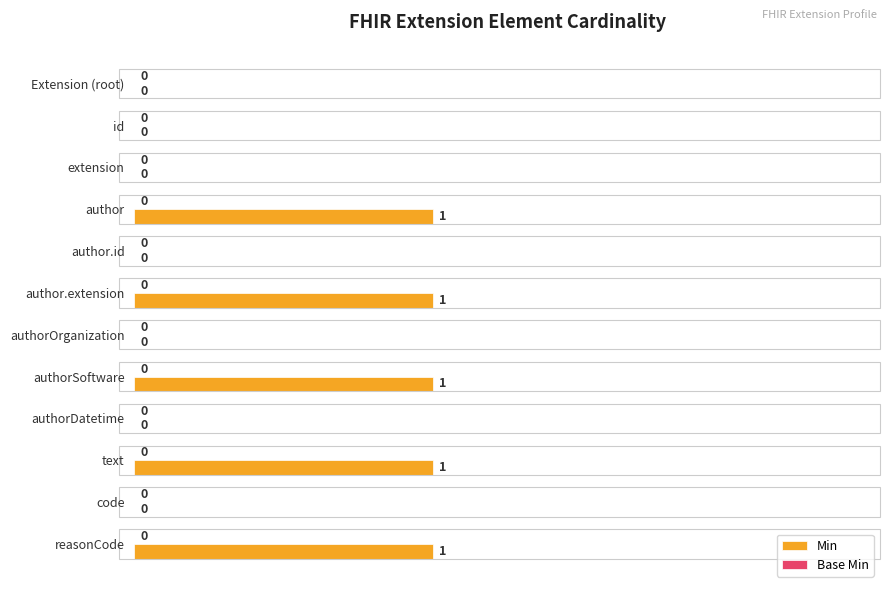

Between authorSoftware and authorOrganization, which is larger?

authorSoftware